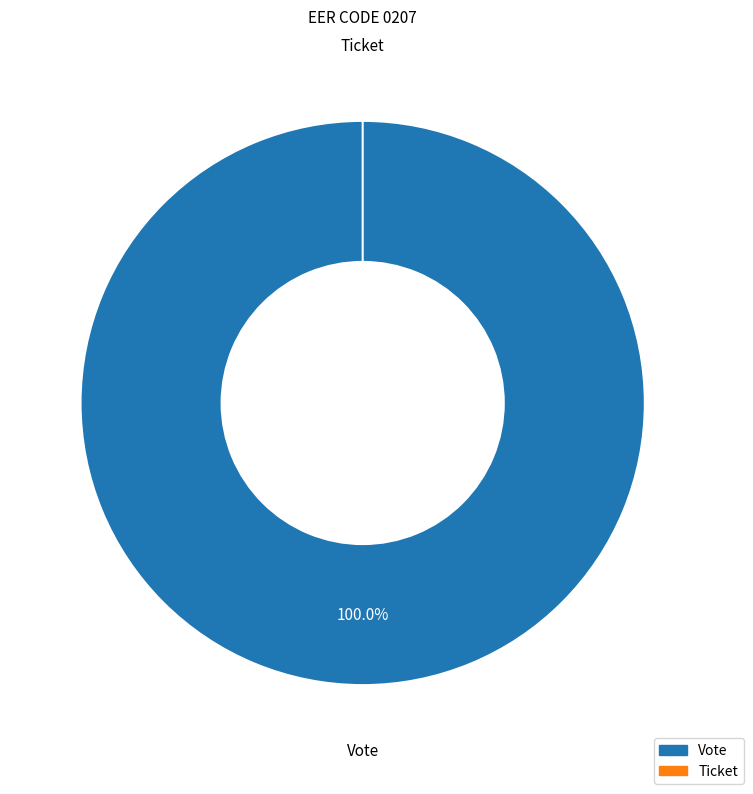

Does Vote account for over 50% of the chart?

Yes